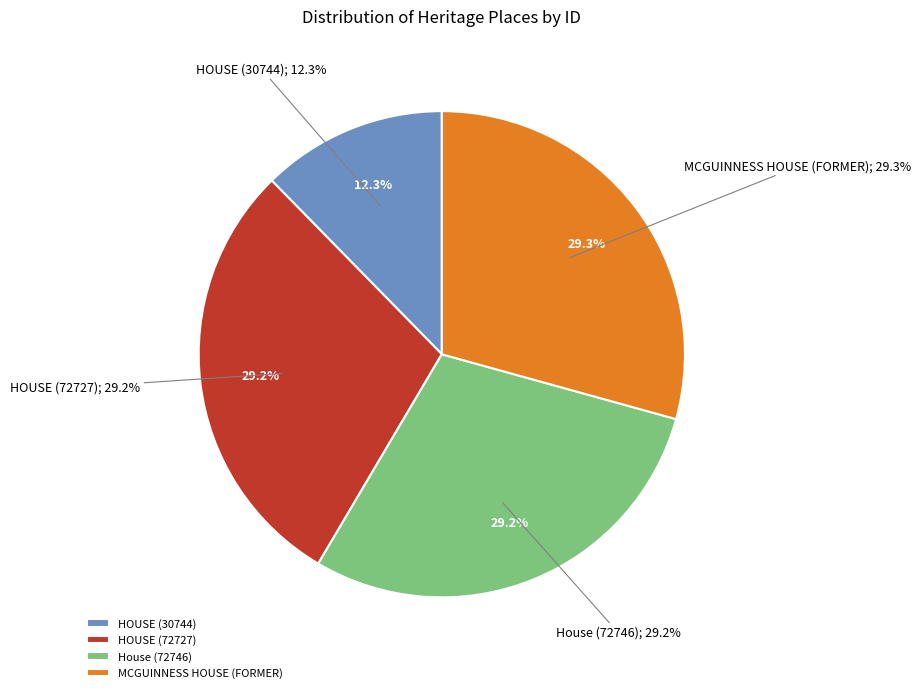

How many slices are in this pie chart?

4